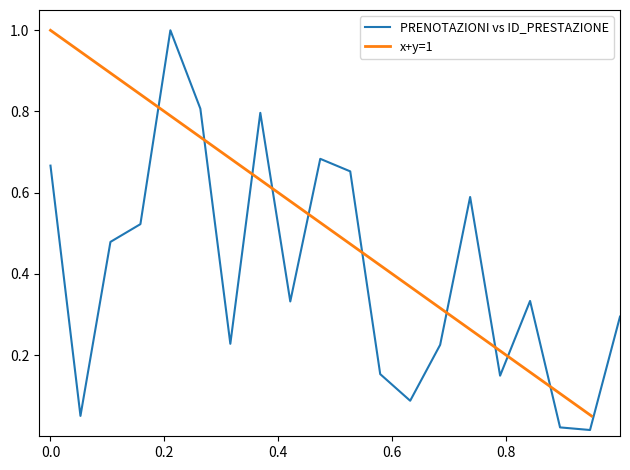

What is the highest value of the PRENOTAZIONI vs ID_PRESTAZIONE series?

1.0